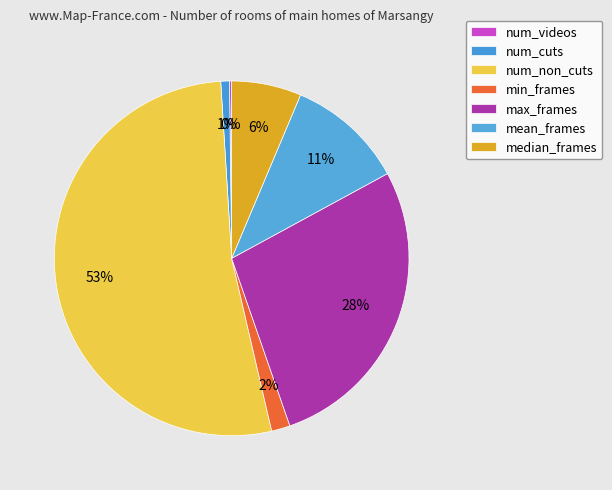

Is it true that num_non_cuts is 59% of the pie?

False